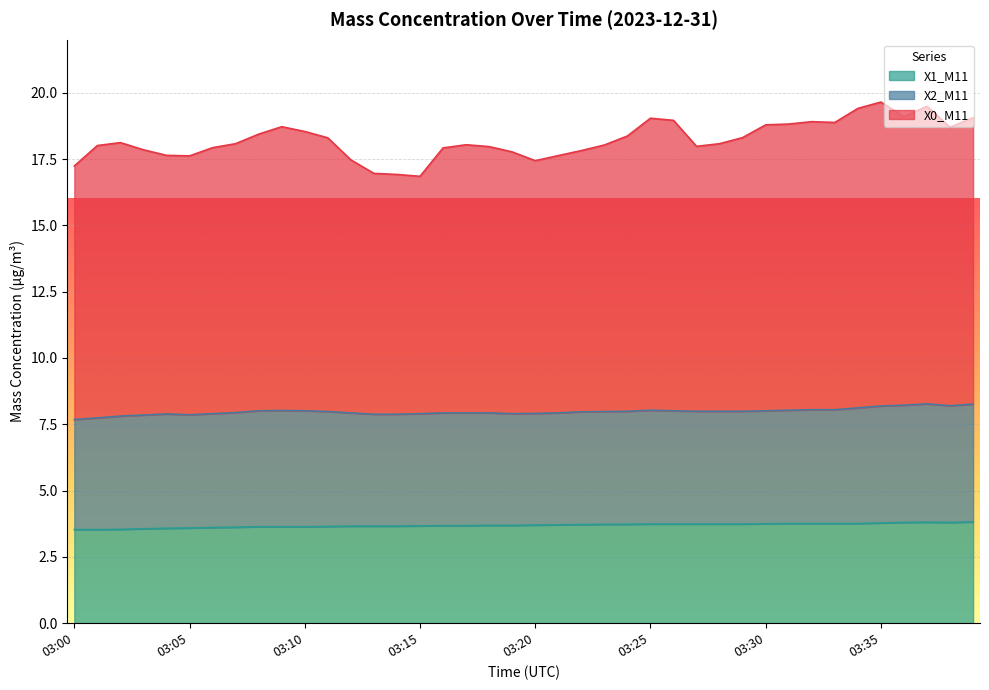

What is the total value across all series at 03:30?

18.8